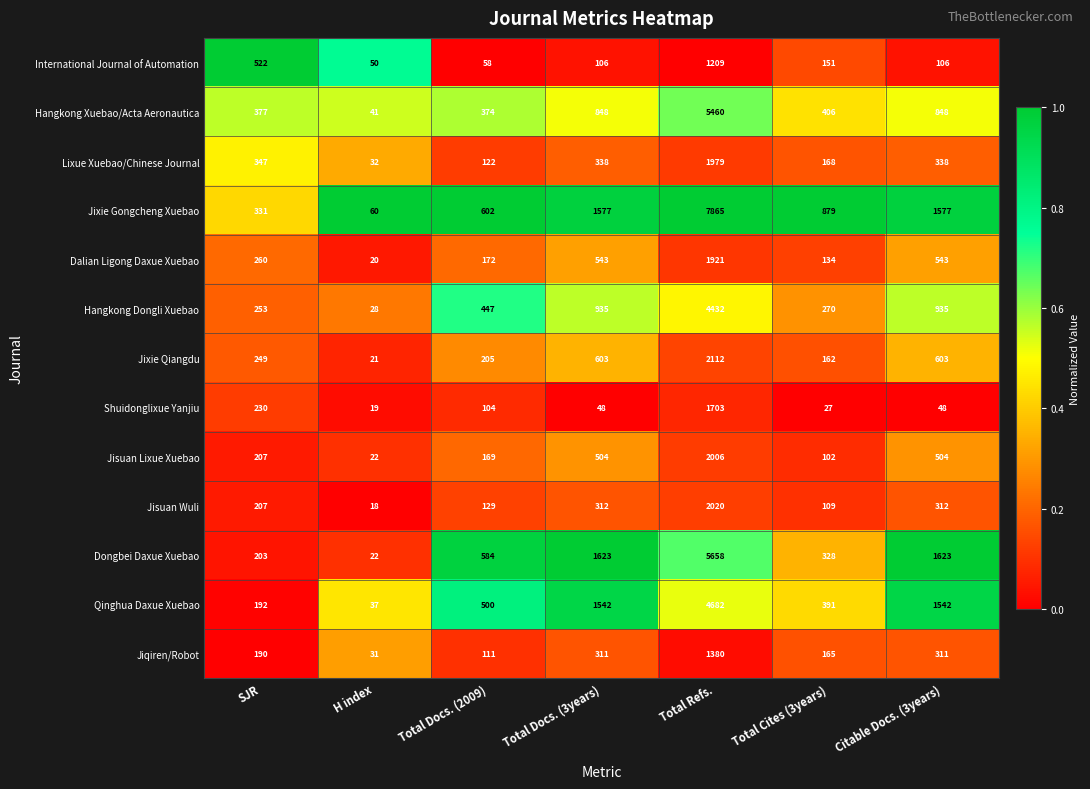

List the series in order of their peak value, highest first.

Jixie Gongcheng Xuebao, Dongbei Daxue Xuebao, Hangkong Xuebao/Acta Aeronautica, Qinghua Daxue Xuebao, Hangkong Dongli Xuebao, Jixie Qiangdu, Jisuan Wuli, Jisuan Lixue Xuebao, Lixue Xuebao/Chinese Journal, Dalian Ligong Daxue Xuebao, Shuidonglixue Yanjiu, Jiqiren/Robot, International Journal of Automation